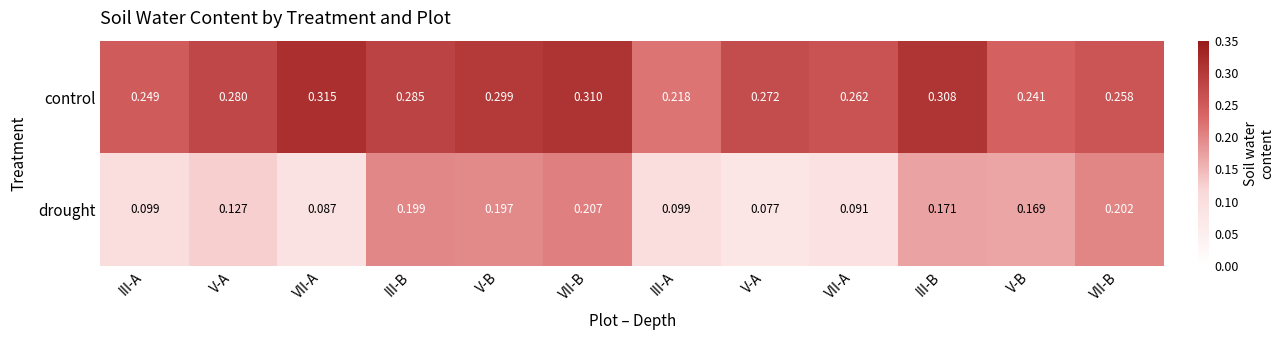

Count the number of data series in this chart.

2